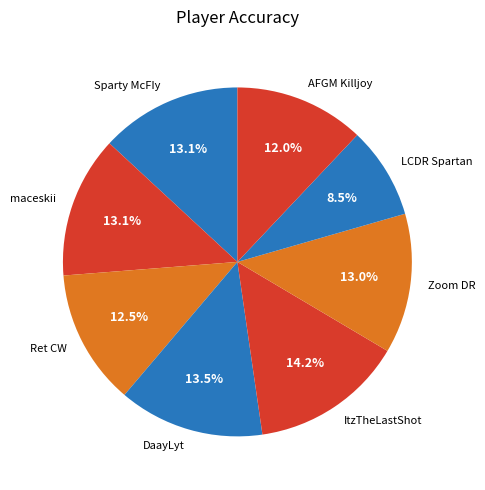

Approximately how many times larger is the value at Ret CW compared to LCDR Spartan?

1.5